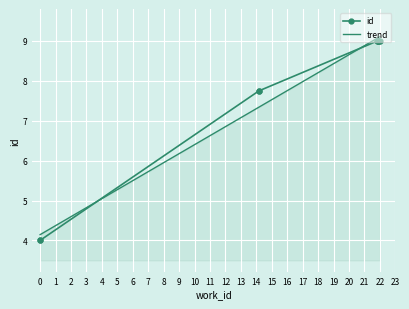

What is the minimum value for trend?

4.1